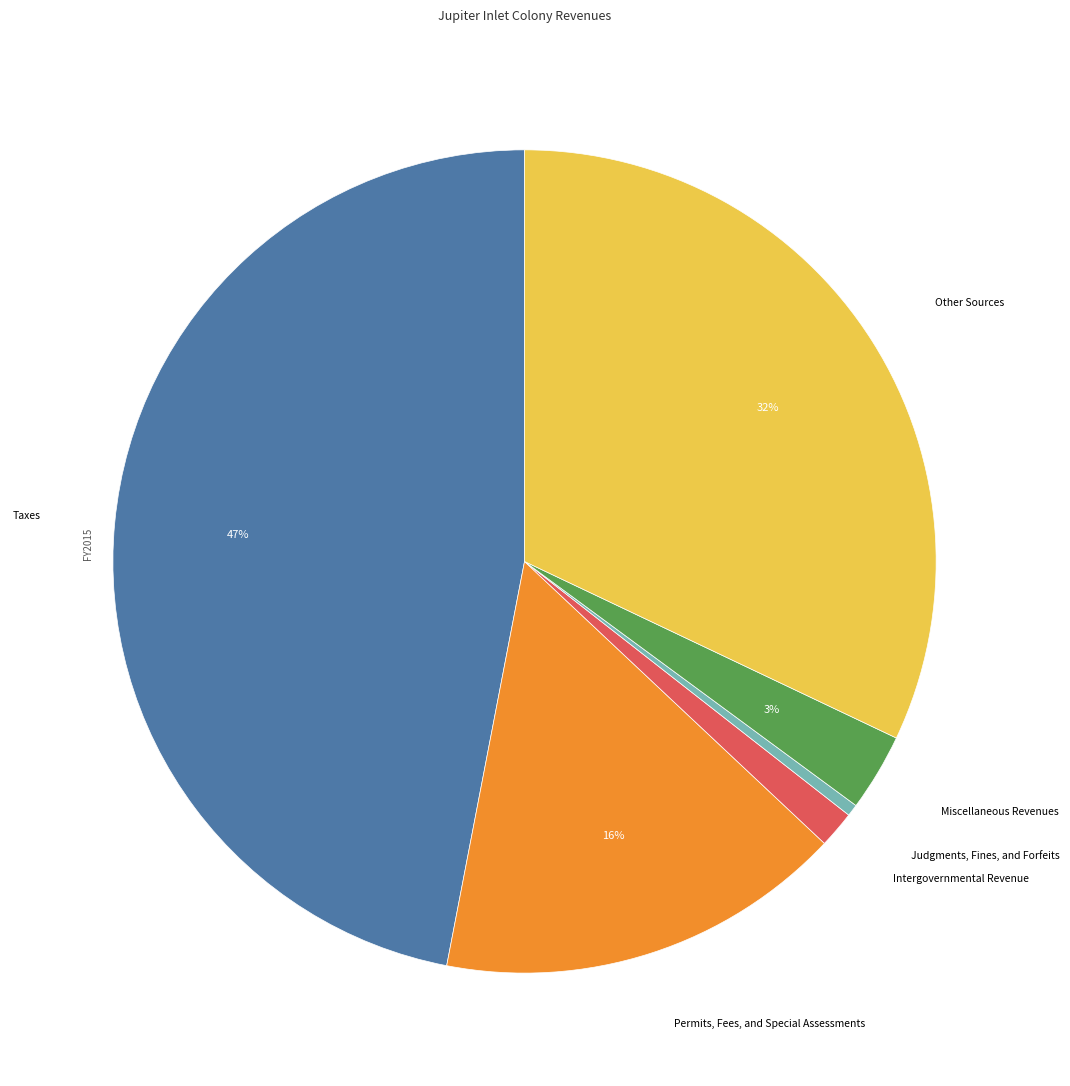

To the nearest percent, what percentage of the pie is Miscellaneous Revenues?

3%